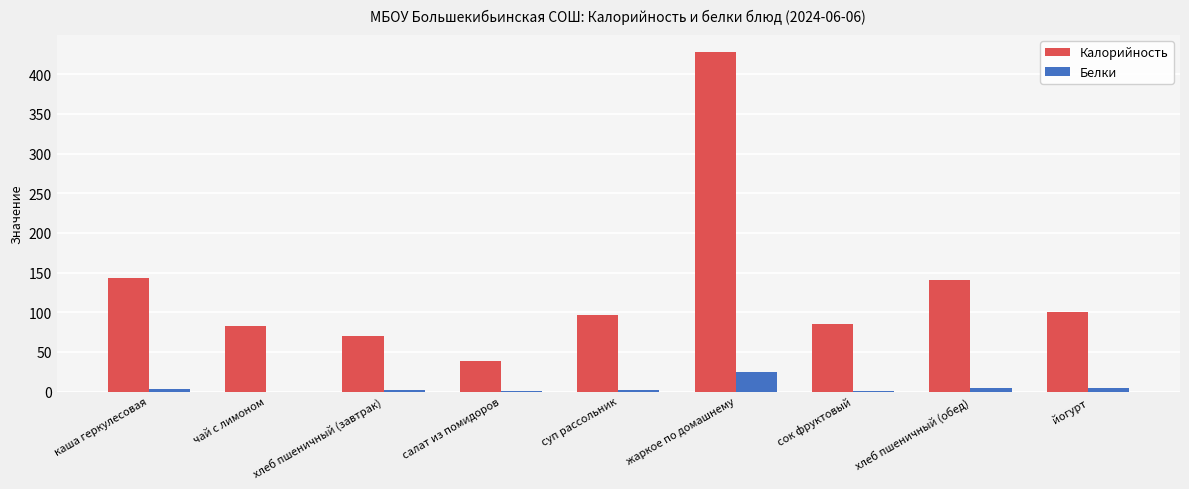

Which series changed the most between сок фруктовый and хлеб пшеничный (обед)?

Калорийность